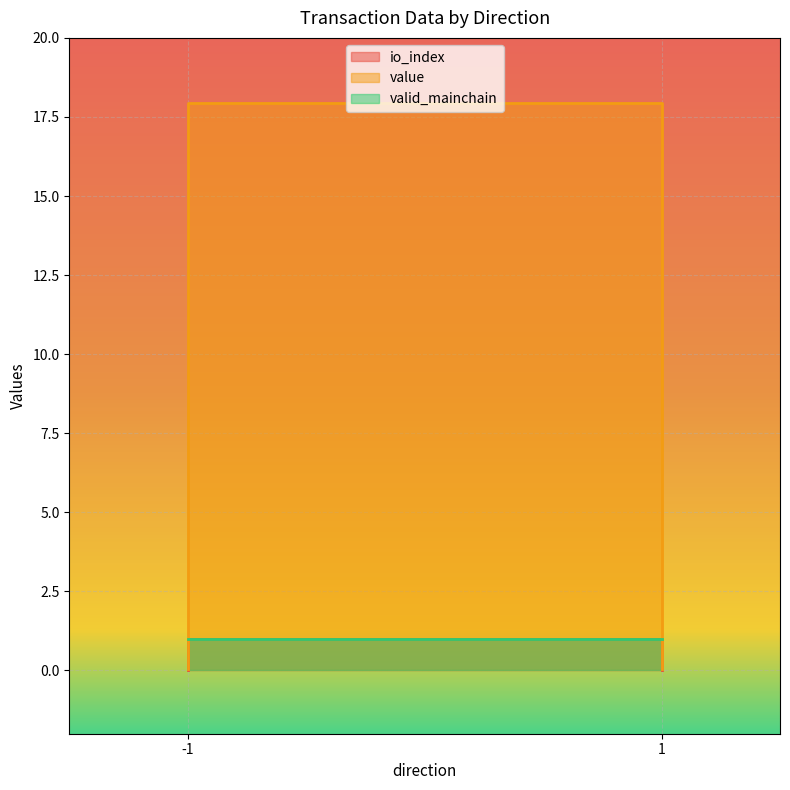

True or false: io_index has a value of 0.5 at -1.

False